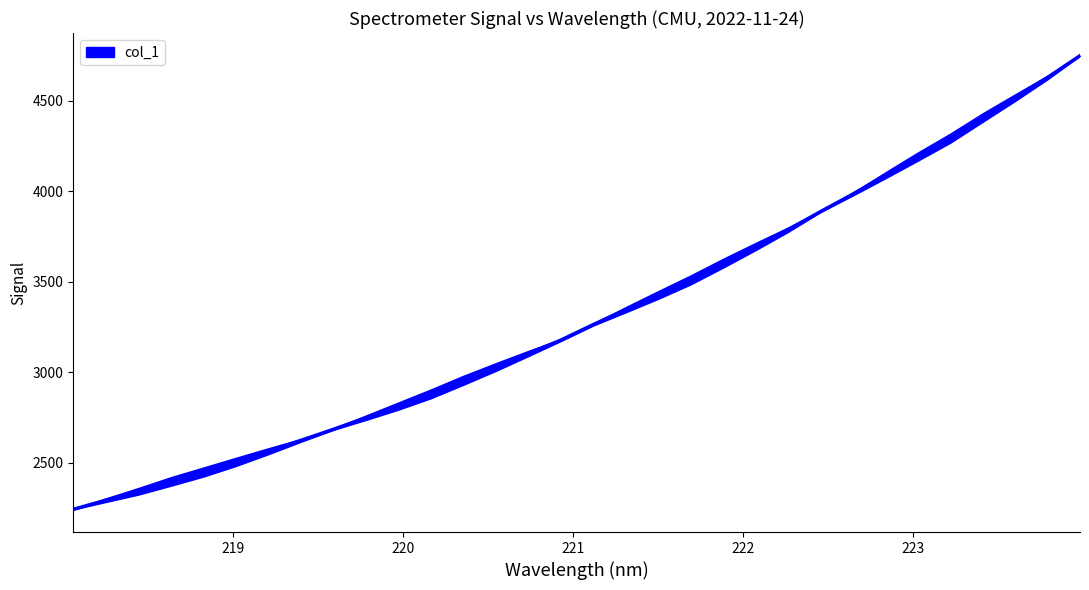

What is the label of the 9th point from the left?

219.589